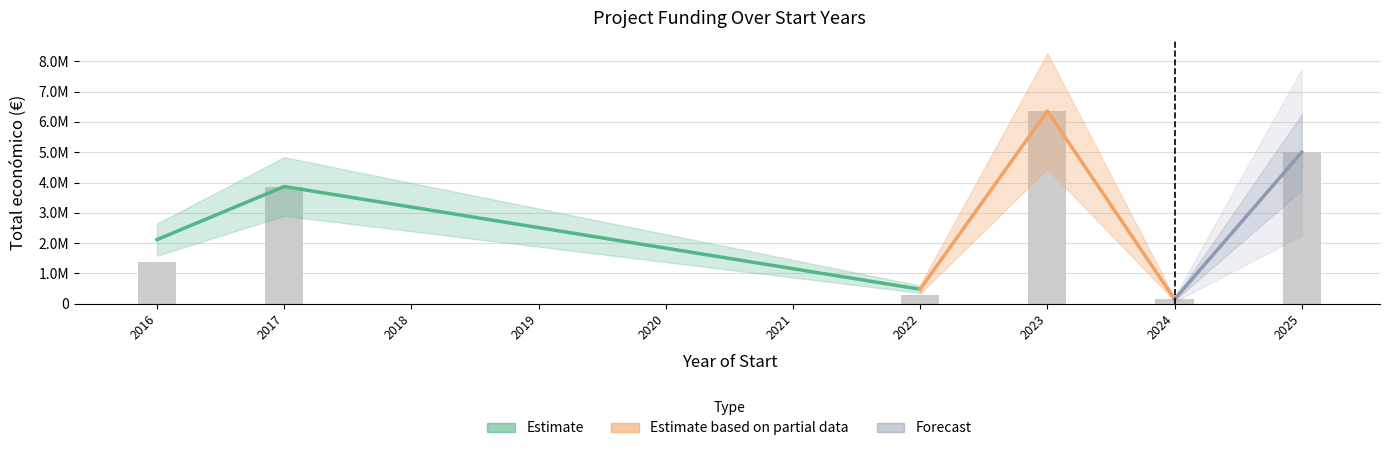

Where does the data first go above 1389196?

2017